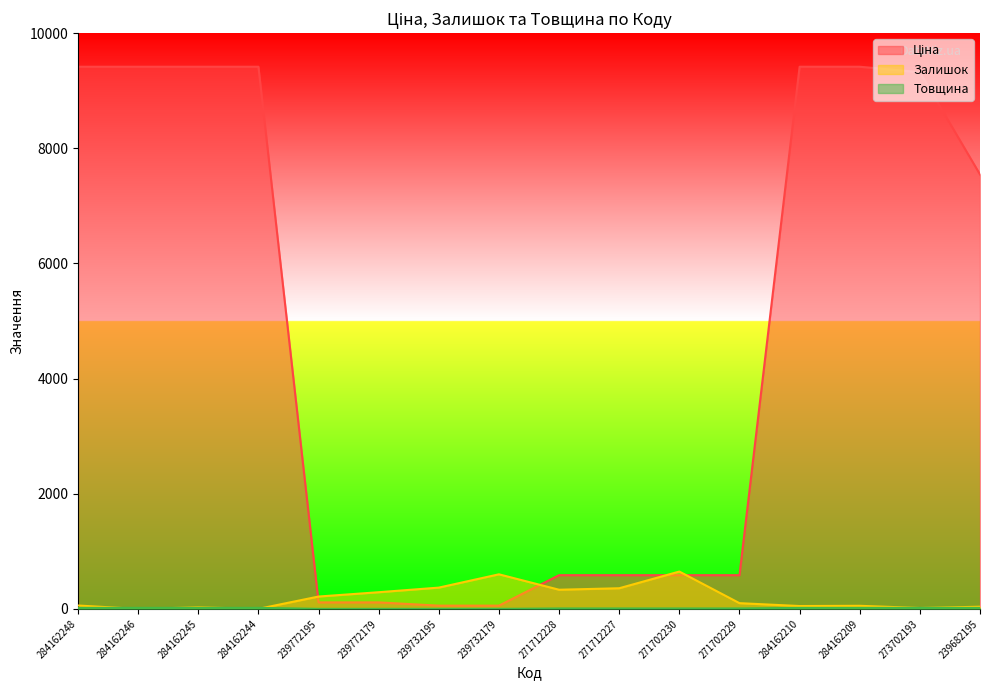

How many values in the Залишок series exceed 100?

7